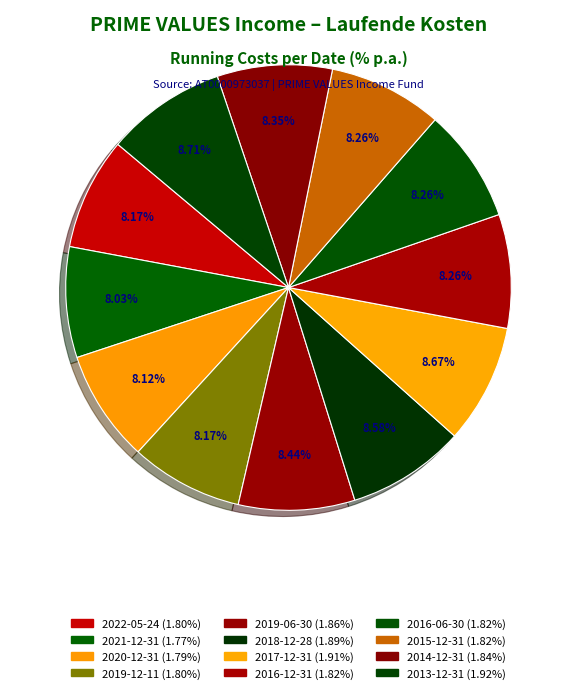

Count the number of slices in the pie.

12